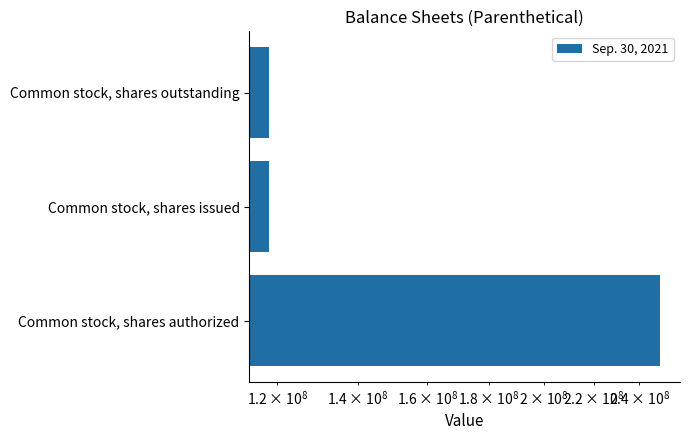

The chart shows a value of 72158640 at Common stock, shares outstanding. True or false?

False